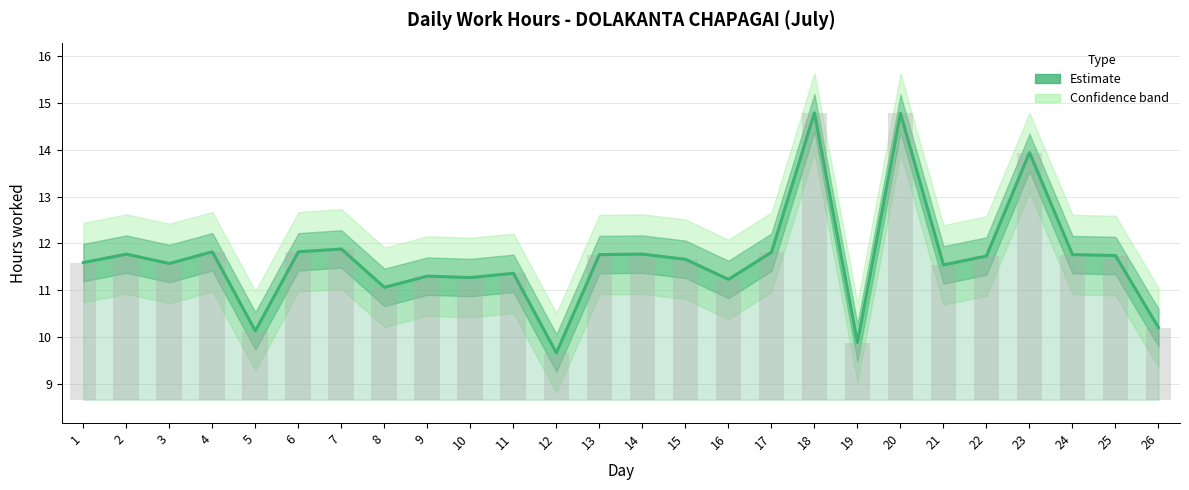

At which label does the data first exceed 11?

1